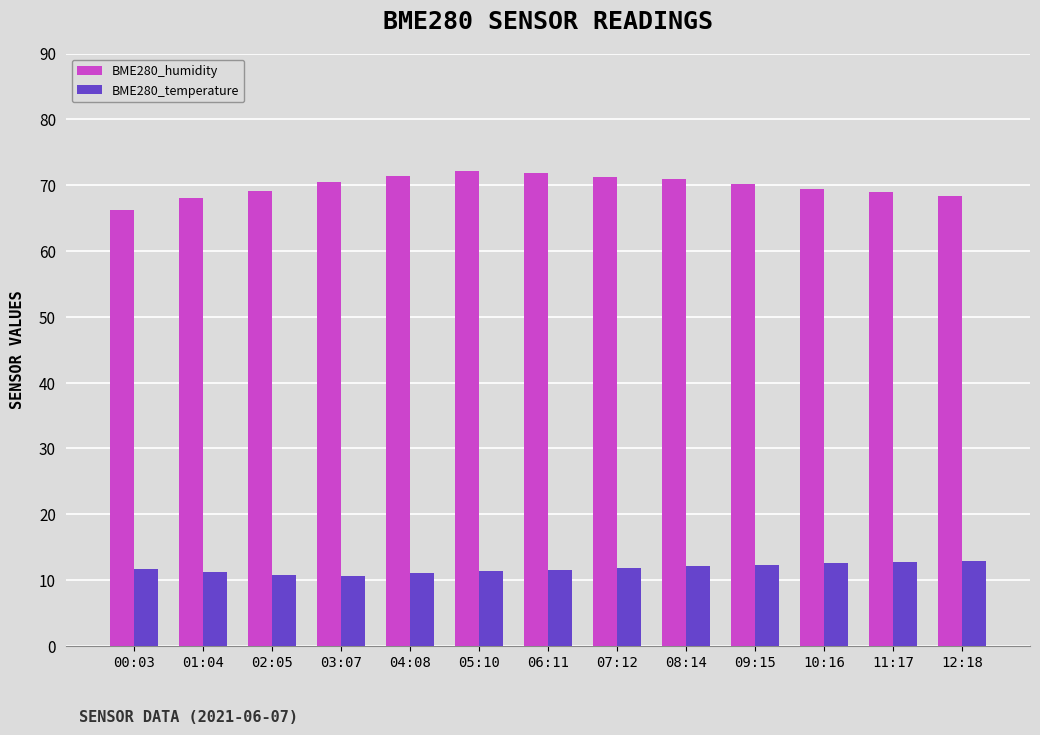

What is the label of the 5th bar from the left?

04:08